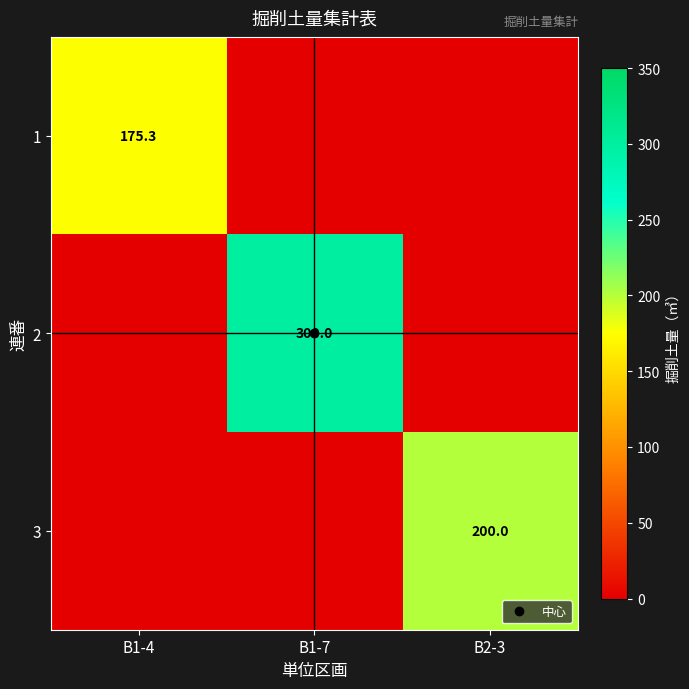

Which category has the highest value in the 1 series?

B1-4